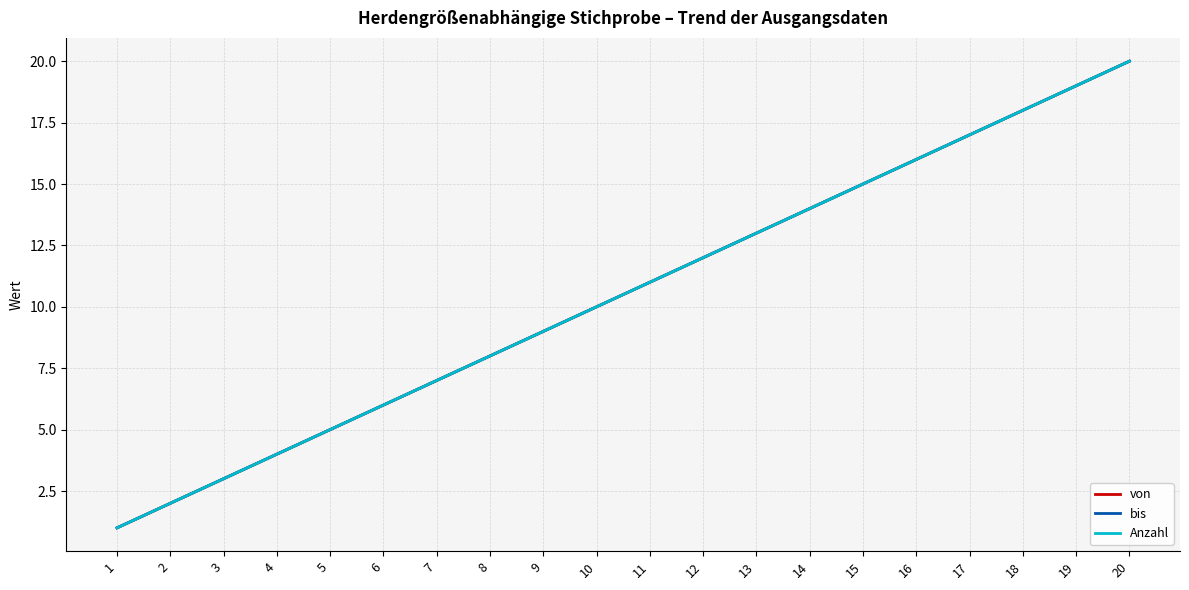

What is the value of the bis point at the 7th from the left?

7